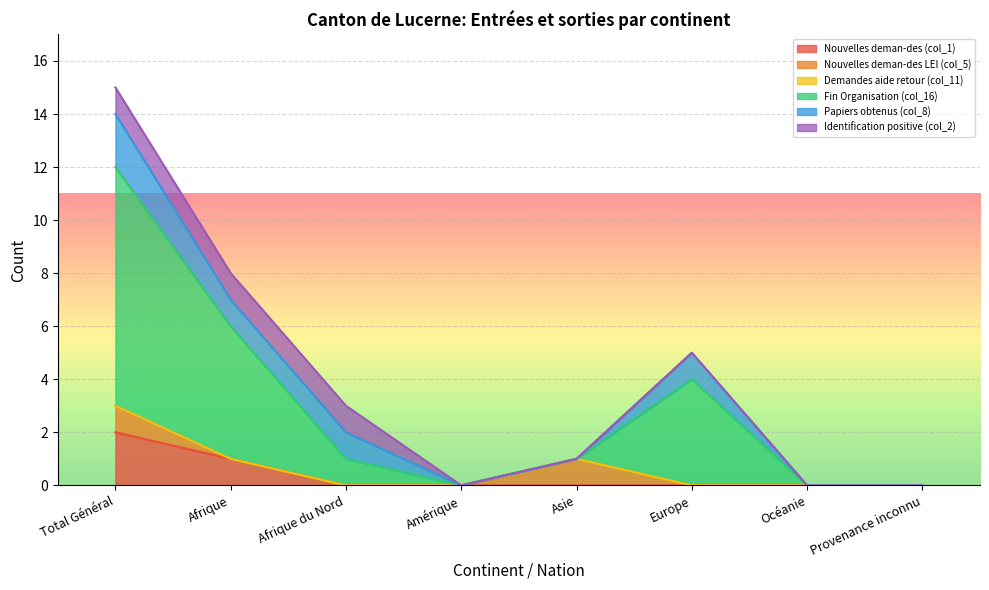

Which category has the highest value in the Demandes aide retour (col_11) series?

Total Général